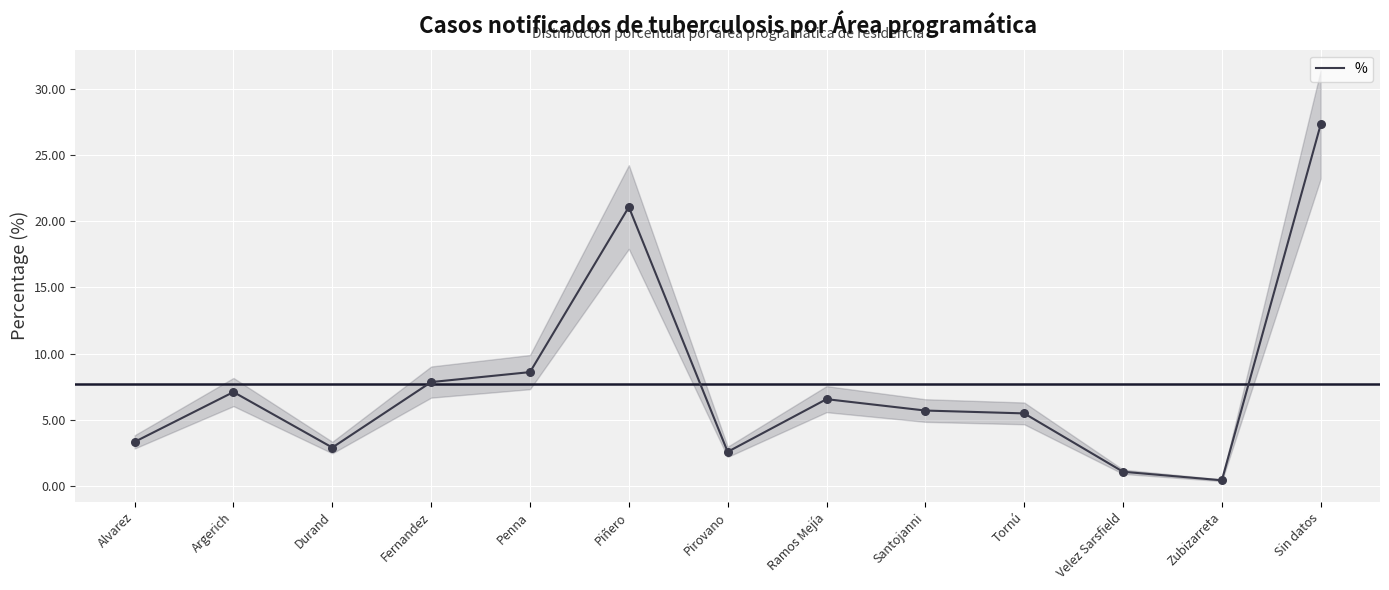

Which has a higher value, Durand or Argerich?

Argerich